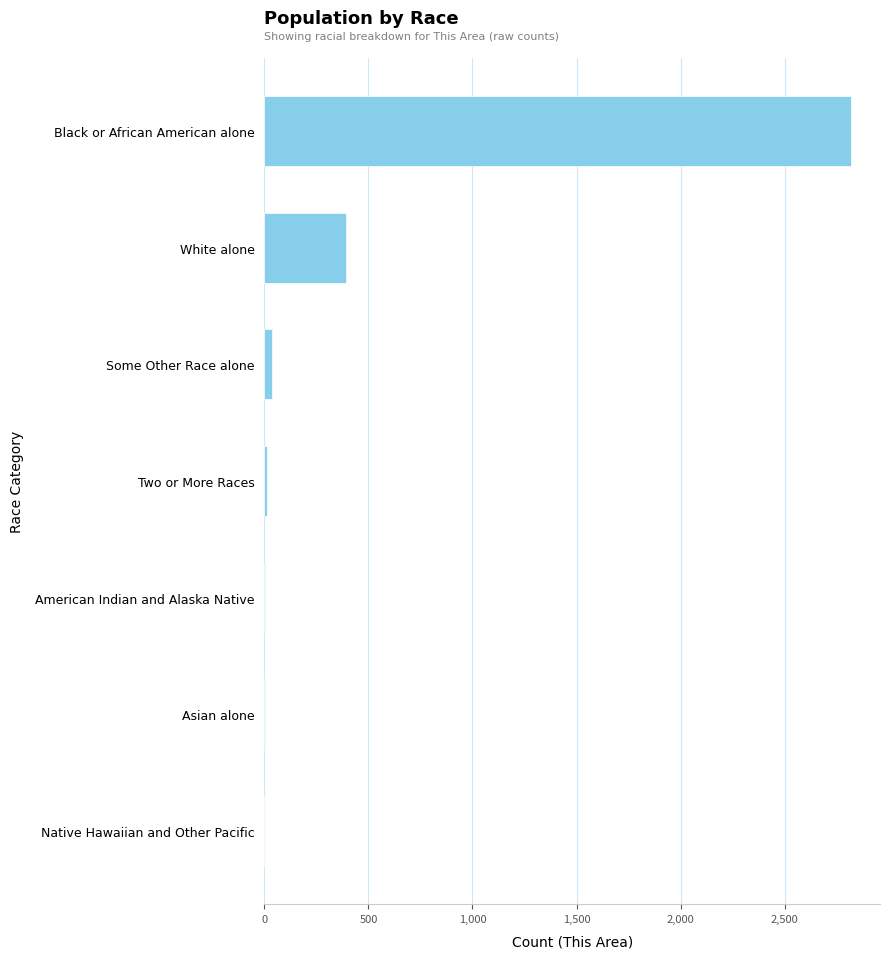

The chart shows a value of 0 at Native Hawaiian and Other Pacific. True or false?

True